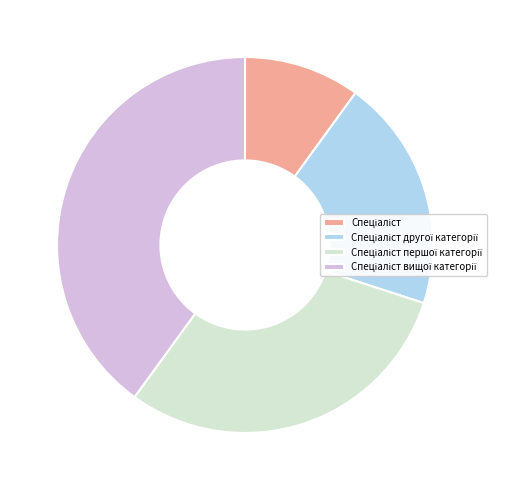

Is there any slice that represents more than half of the pie?

No